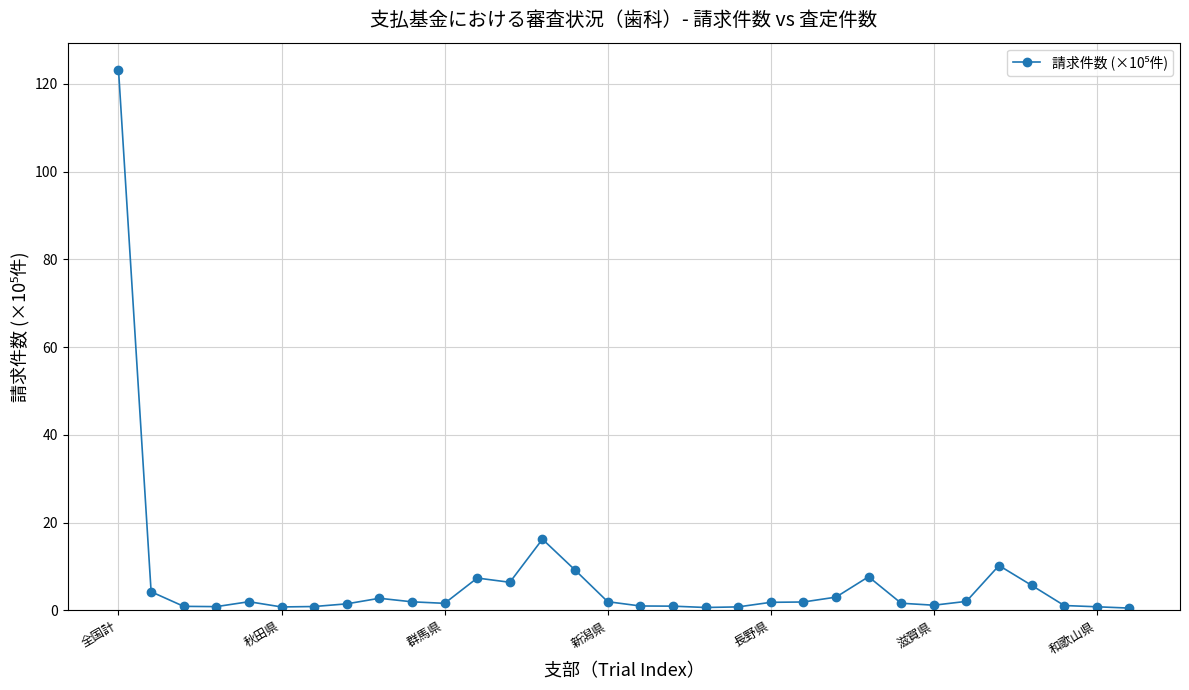

What is the greatest value displayed?

123.3